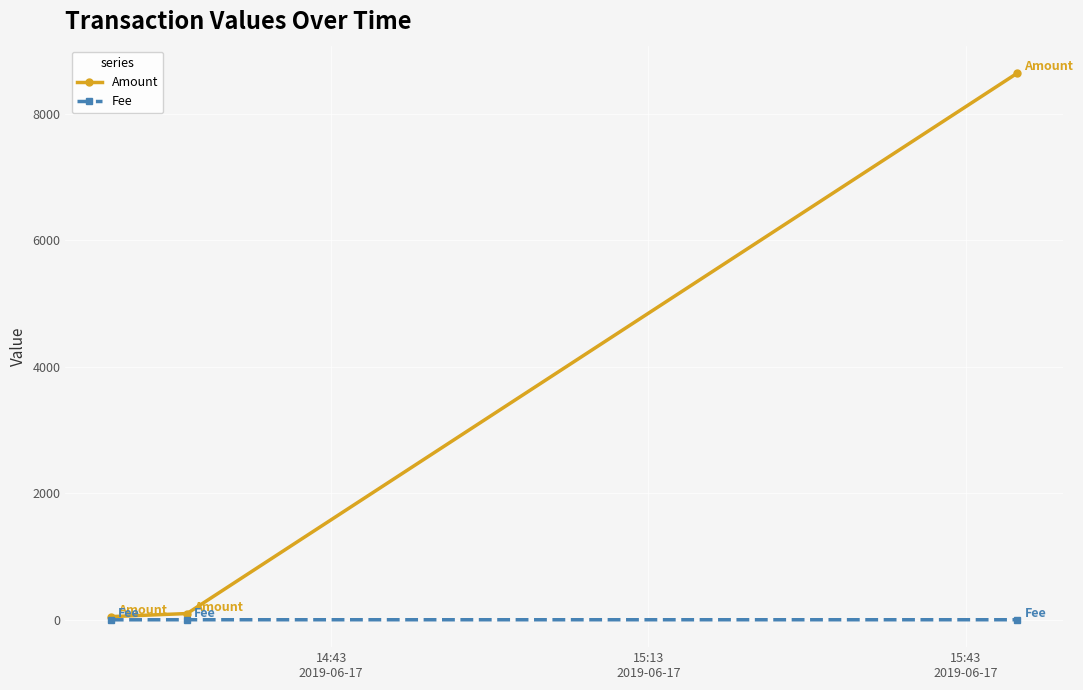

Which series has the largest range (max minus min)?

Amount